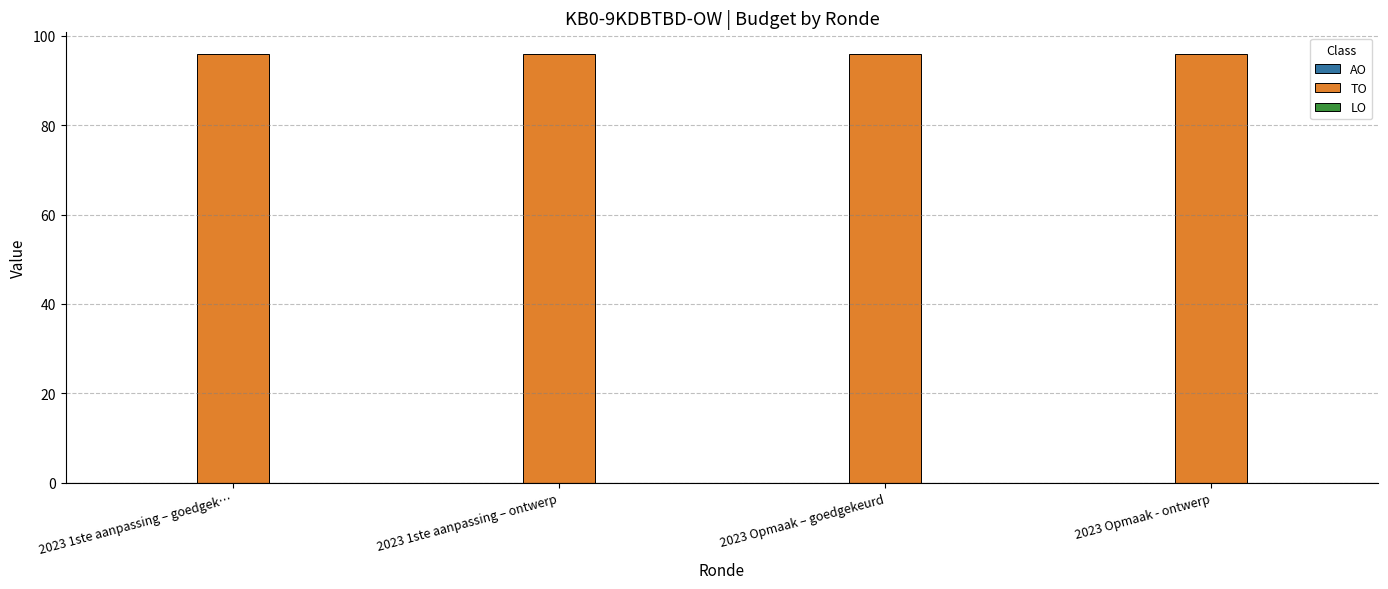

Reading right to left, extract all data points from this chart.

AO: 2023 Opmaak - ontwerp=0	2023 Opmaak – goedgekeurd=0	2023 1ste aanpassing – ontwerp=0	2023 1ste aanpassing – goedgek…=0
TO: 2023 Opmaak - ontwerp=96	2023 Opmaak – goedgekeurd=96	2023 1ste aanpassing – ontwerp=96	2023 1ste aanpassing – goedgek…=96
LO: 2023 Opmaak - ontwerp=0	2023 Opmaak – goedgekeurd=0	2023 1ste aanpassing – ontwerp=0	2023 1ste aanpassing – goedgek…=0